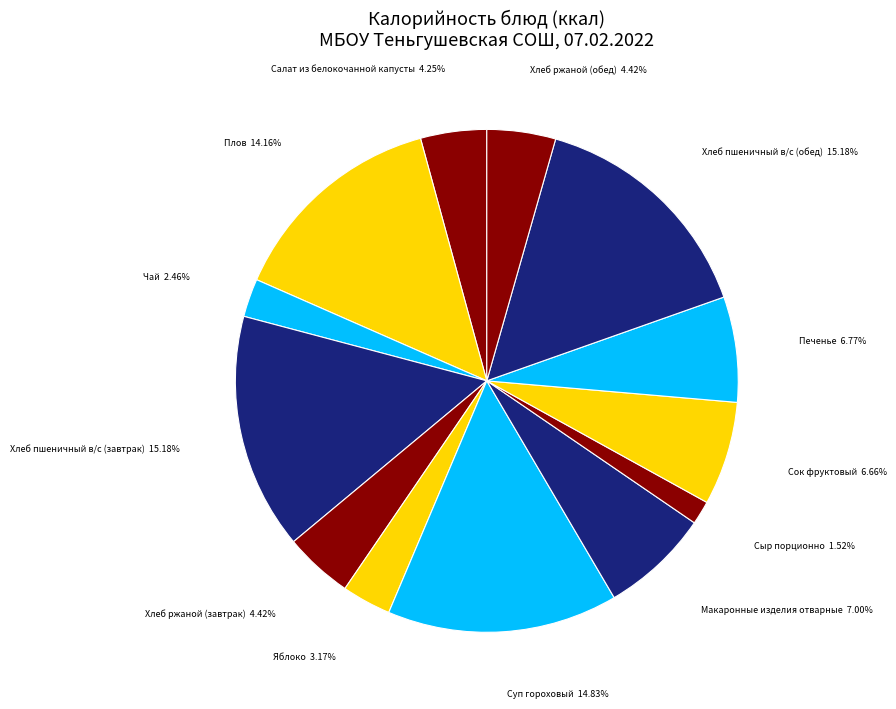

To the nearest percent, what is the difference between the largest and smallest slice percentages?

14%